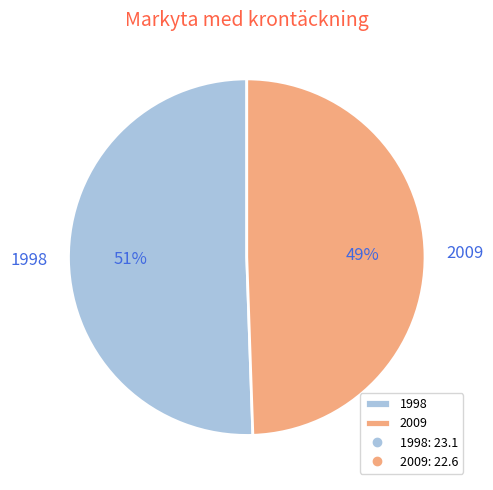

Which slice is the smallest?

2009